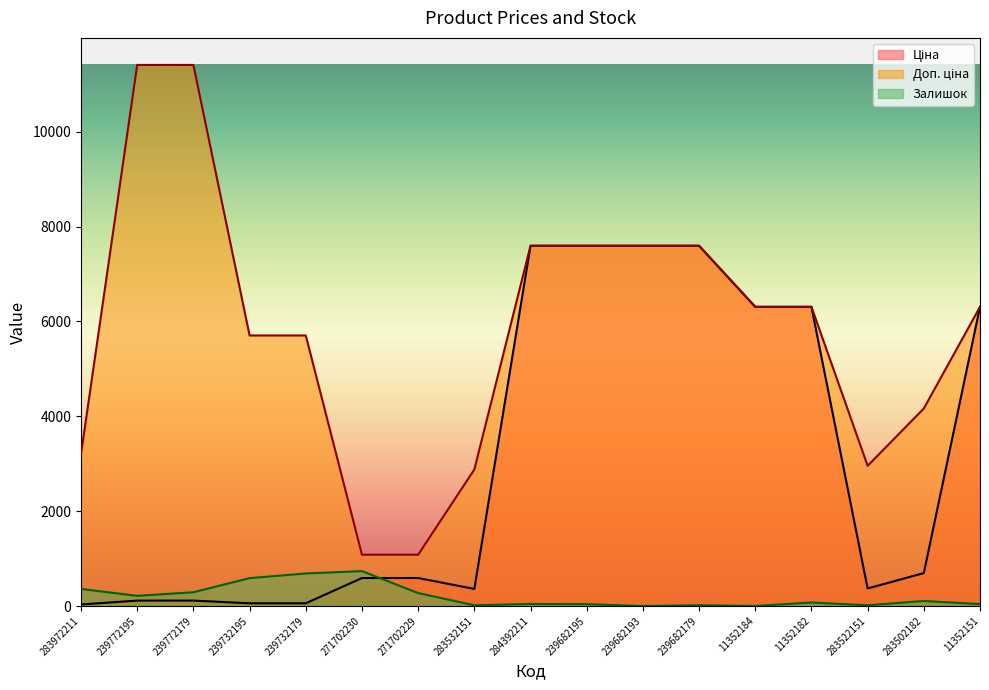

After their last crossing, which series has the higher values: Ціна or Залишок?

Ціна